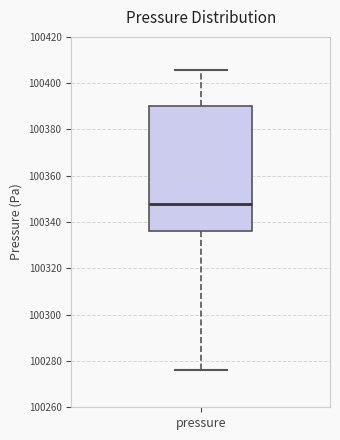

Read this box plot against the y-axis: the position of the median line, the range covered by the box, and the ends of both whiskers. The values are not printed on the chart, so give them approximately, as read against the axis.

median 100348, box 100336 to 100390, whiskers 100276 to 100406